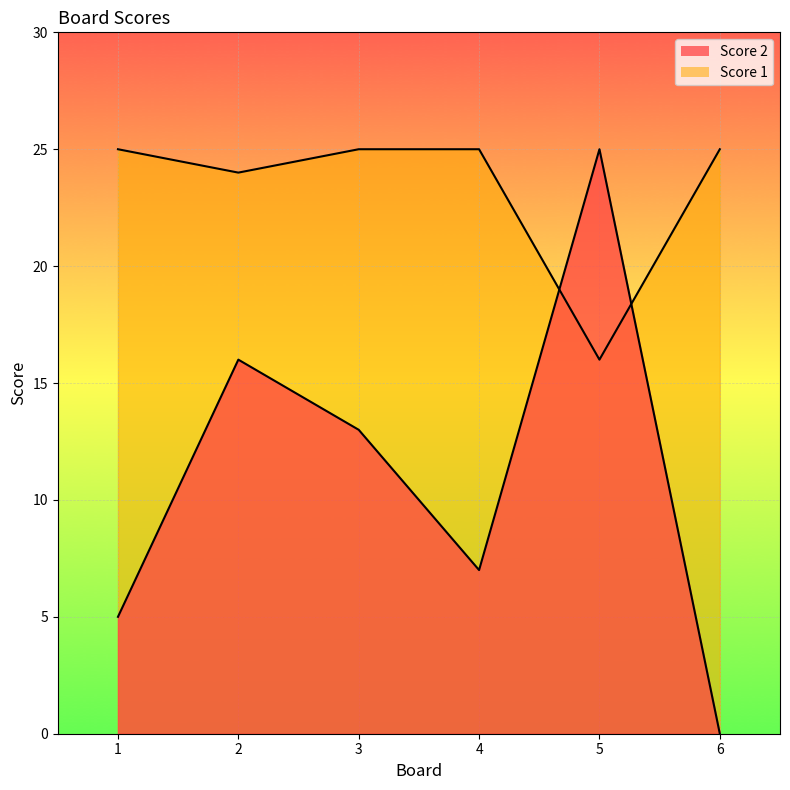

Which series changed the most between 1 and 3?

Score 2